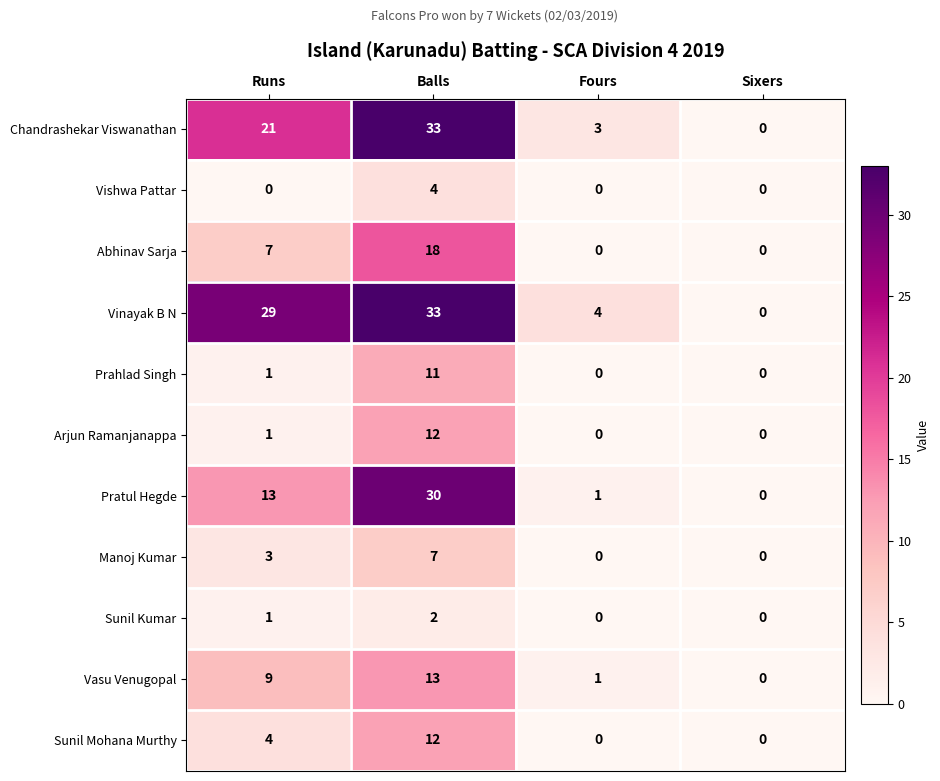

At which category is the sum across all series the highest?

Balls